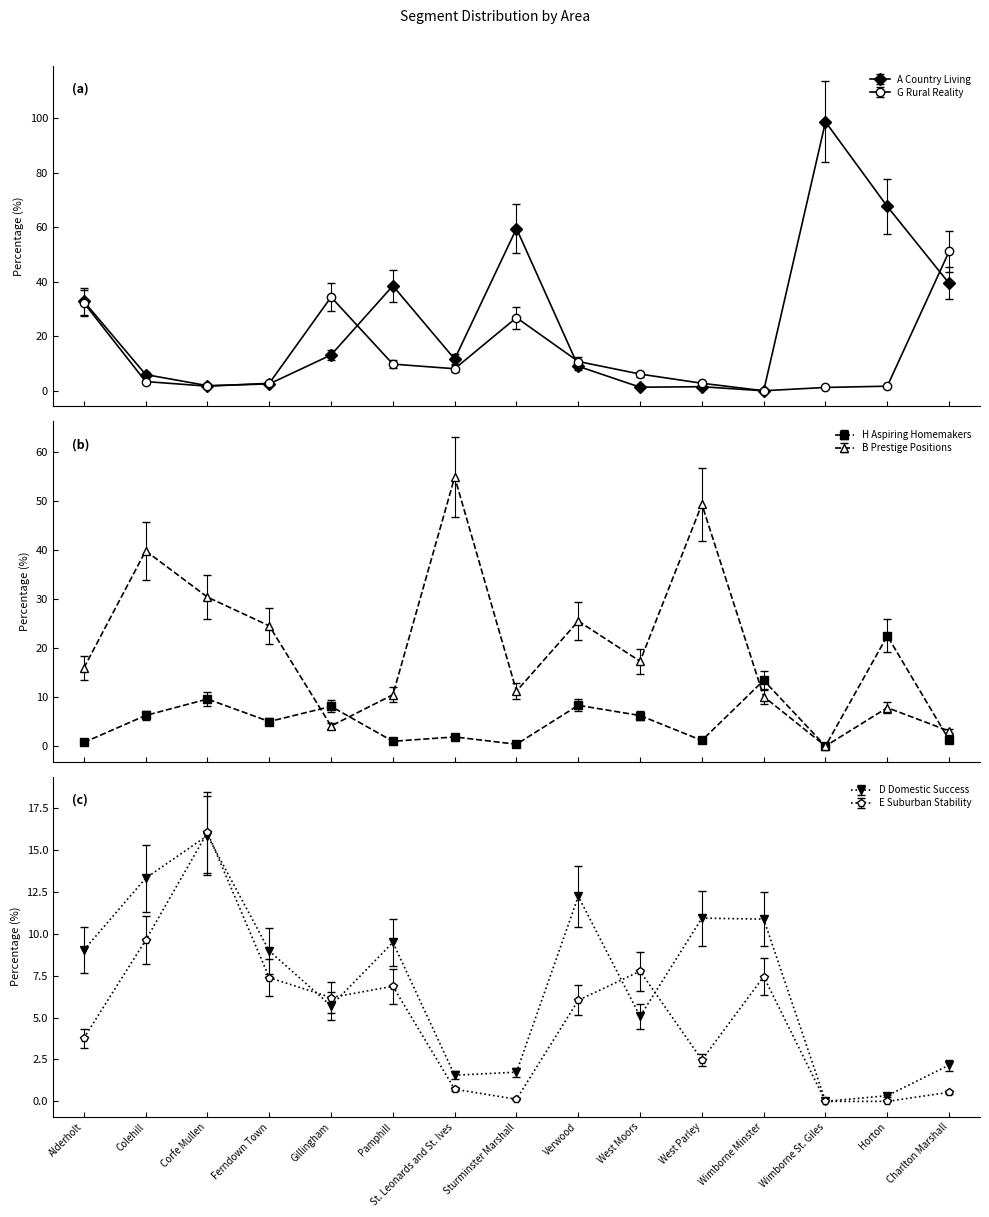

What is the difference between the highest and lowest values at Wimborne St. Giles?

98.8